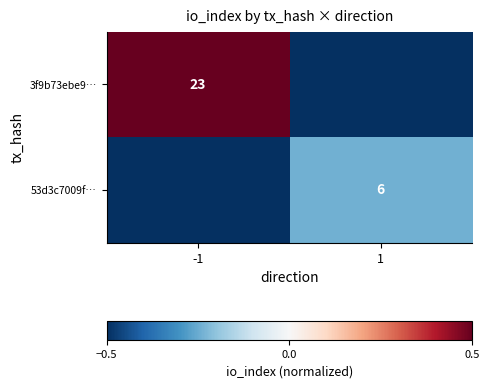

The value of 53d3c7009f… at 1 is -0.1. True or false?

False